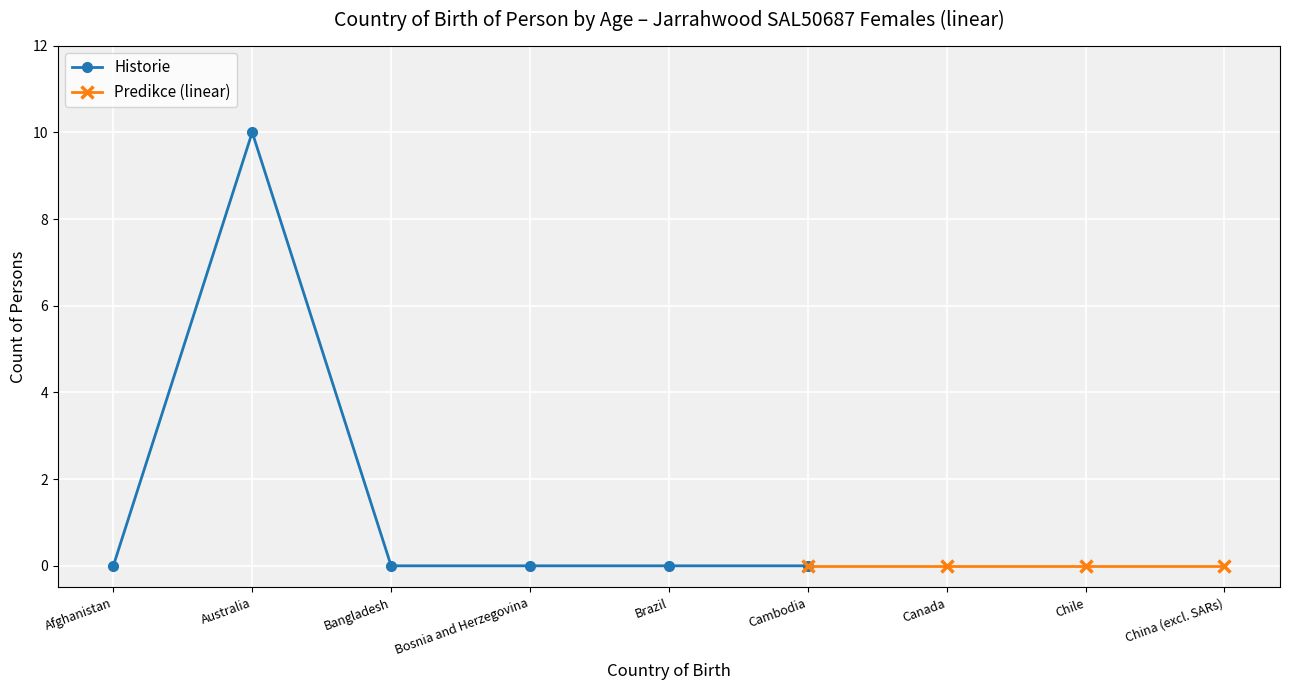

The value of Historie at Bosnia and Herzegovina is 3. True or false?

False